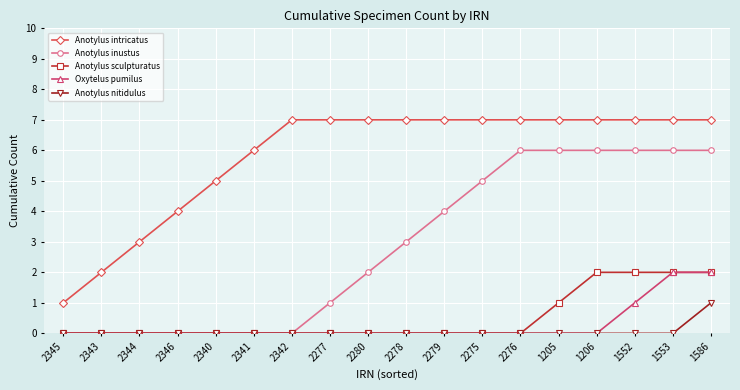

What is the total value across all series at 1552?

16